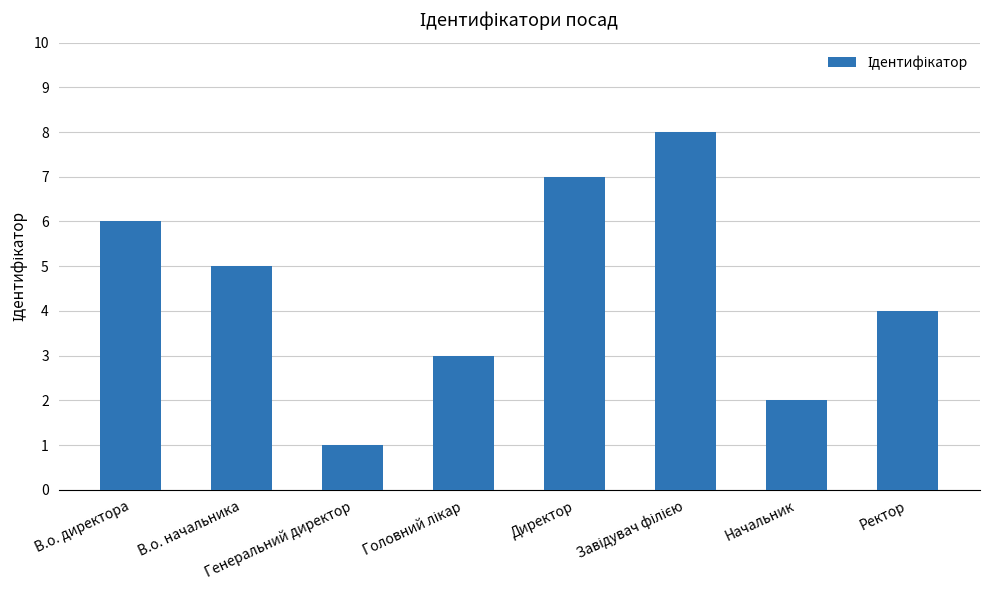

What is the greatest value displayed?

8